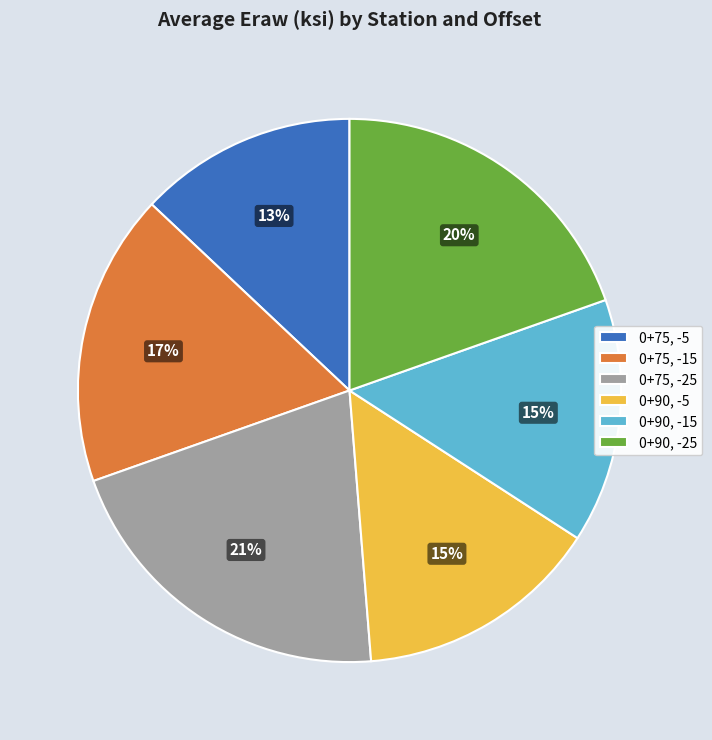

What percentage is the 0+90, -5 slice, to the nearest percent?

15%